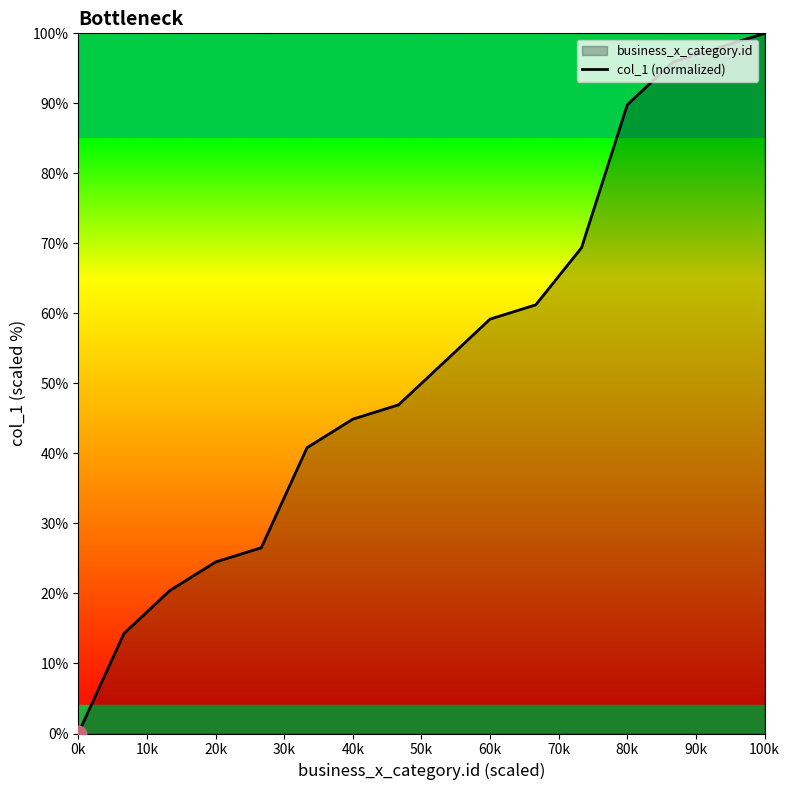

Is this an area chart (filled region under the line)?

No